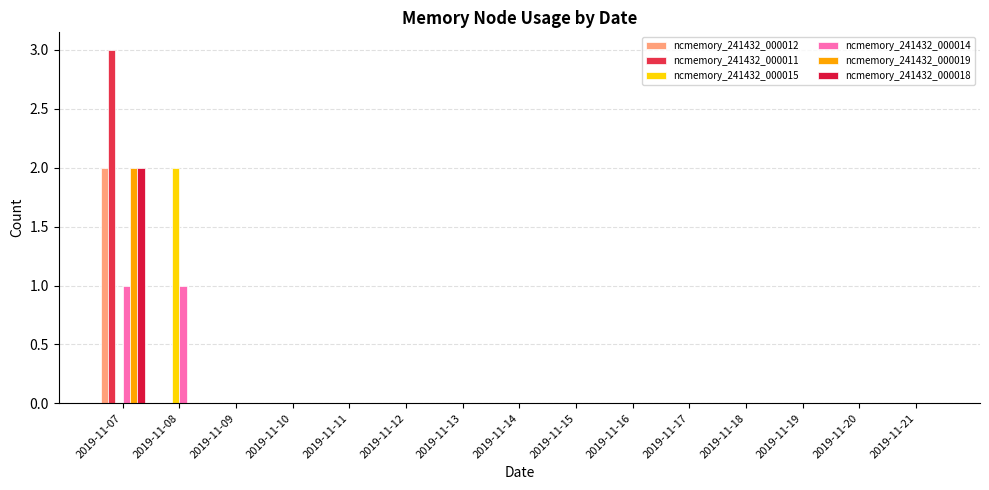

Reading left to right, extract all data points from this chart.

ncmemory_241432_000012: 2	0	0	0	0	0	0	0	0	0	0	0	0	0	0
ncmemory_241432_000011: 3	0	0	0	0	0	0	0	0	0	0	0	0	0	0
ncmemory_241432_000015: 0	2	0	0	0	0	0	0	0	0	0	0	0	0	0
ncmemory_241432_000014: 1	1	0	0	0	0	0	0	0	0	0	0	0	0	0
ncmemory_241432_000019: 2	0	0	0	0	0	0	0	0	0	0	0	0	0	0
ncmemory_241432_000018: 2	0	0	0	0	0	0	0	0	0	0	0	0	0	0